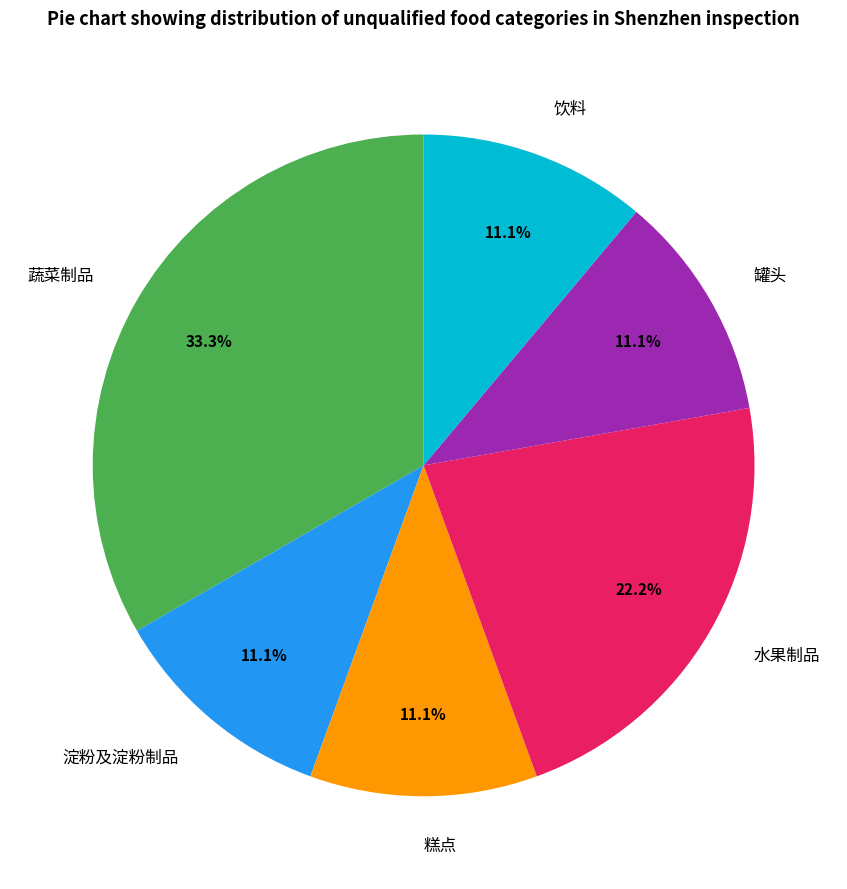

Is there a majority slice in this chart?

No